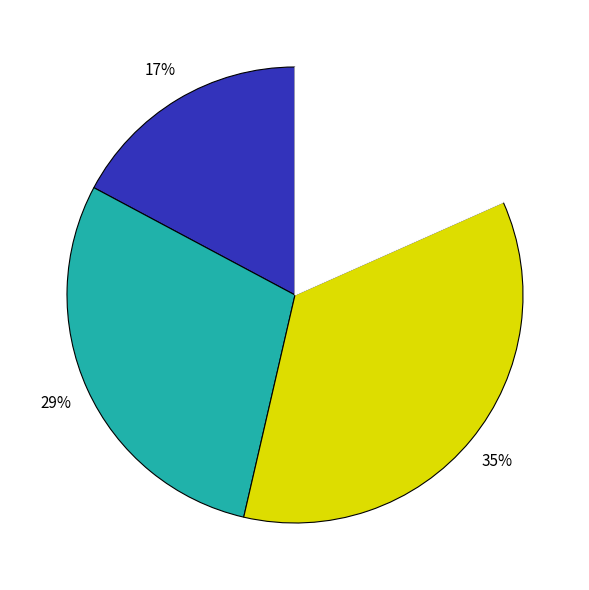

Count the number of slices in the pie.

4